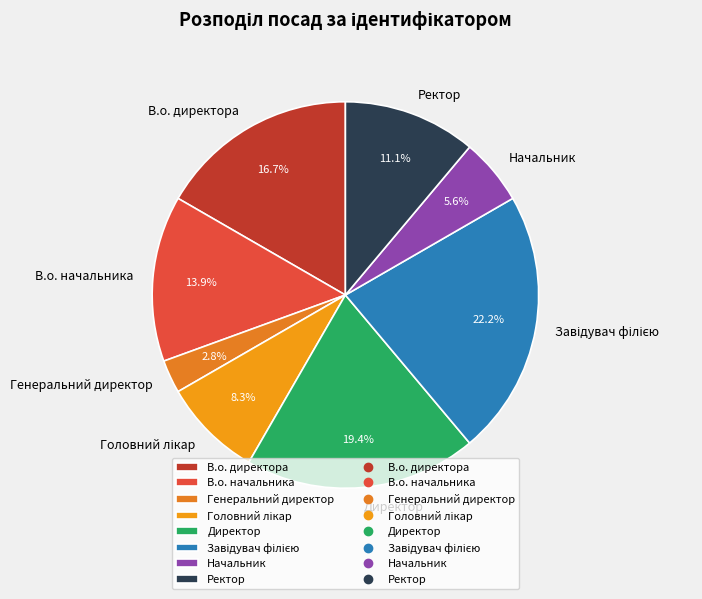

Between Директор and Ректор, which is larger?

Директор